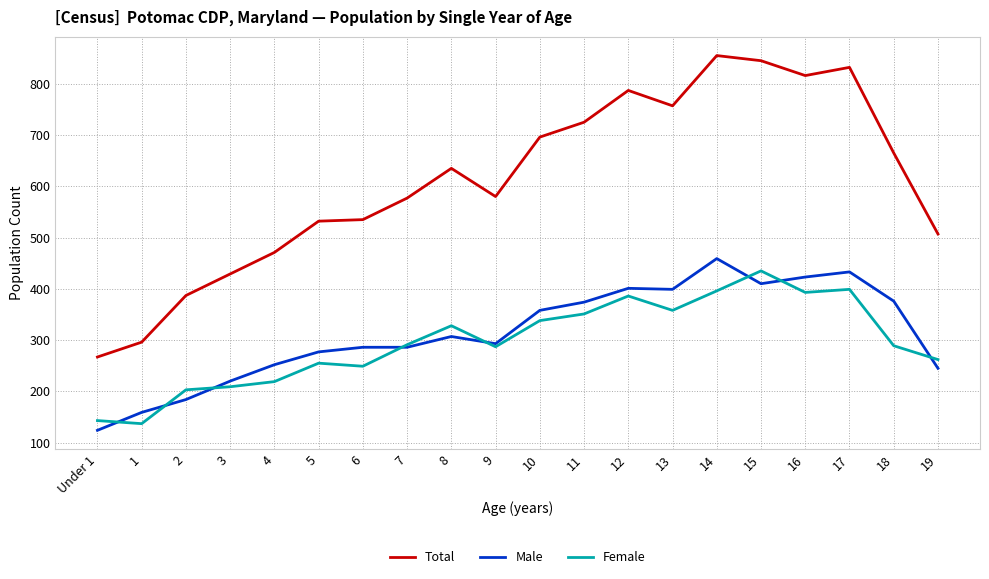

Rank the series by their maximum value, from lowest to highest.

Female, Male, Total